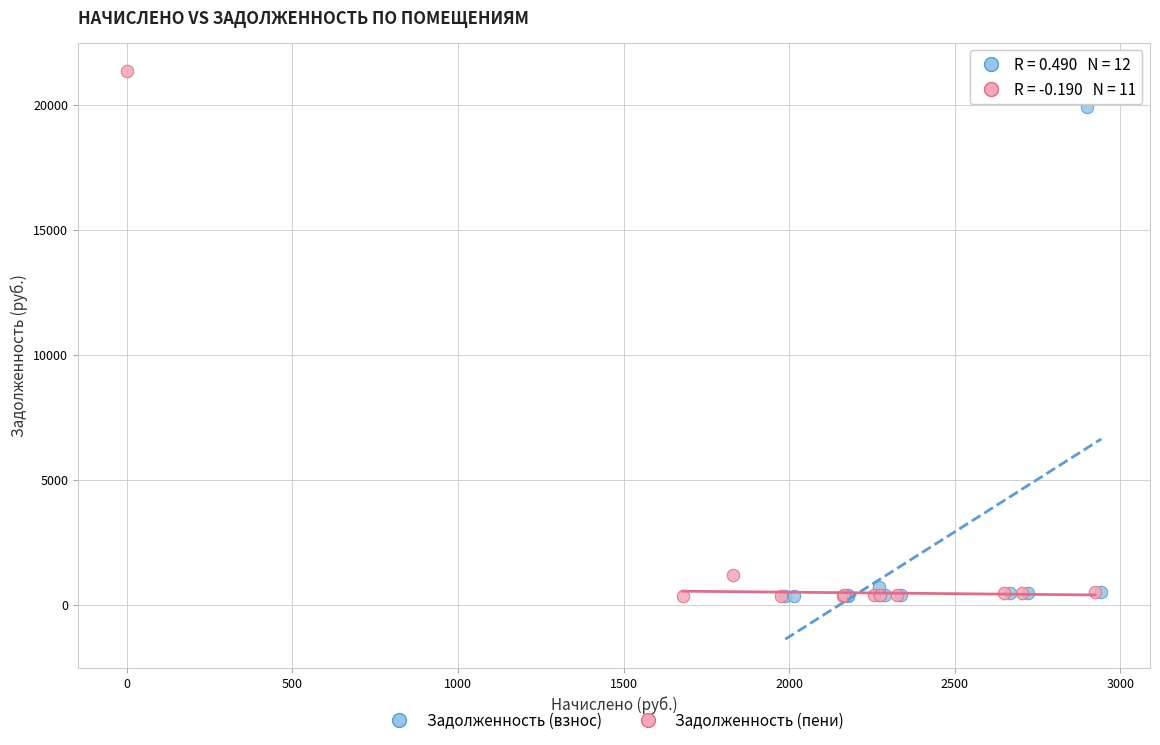

What are all the series names shown in the legend?

Задолженность (взнос), Задолженность (пени)